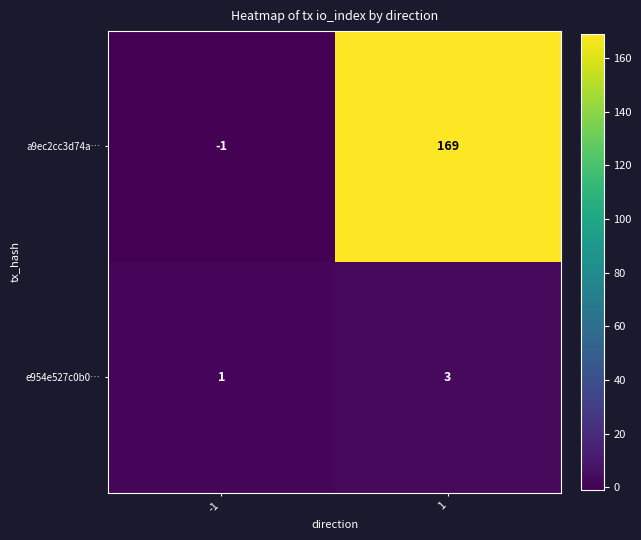

What is the sum of all a9ec2cc3d74a… values?

168